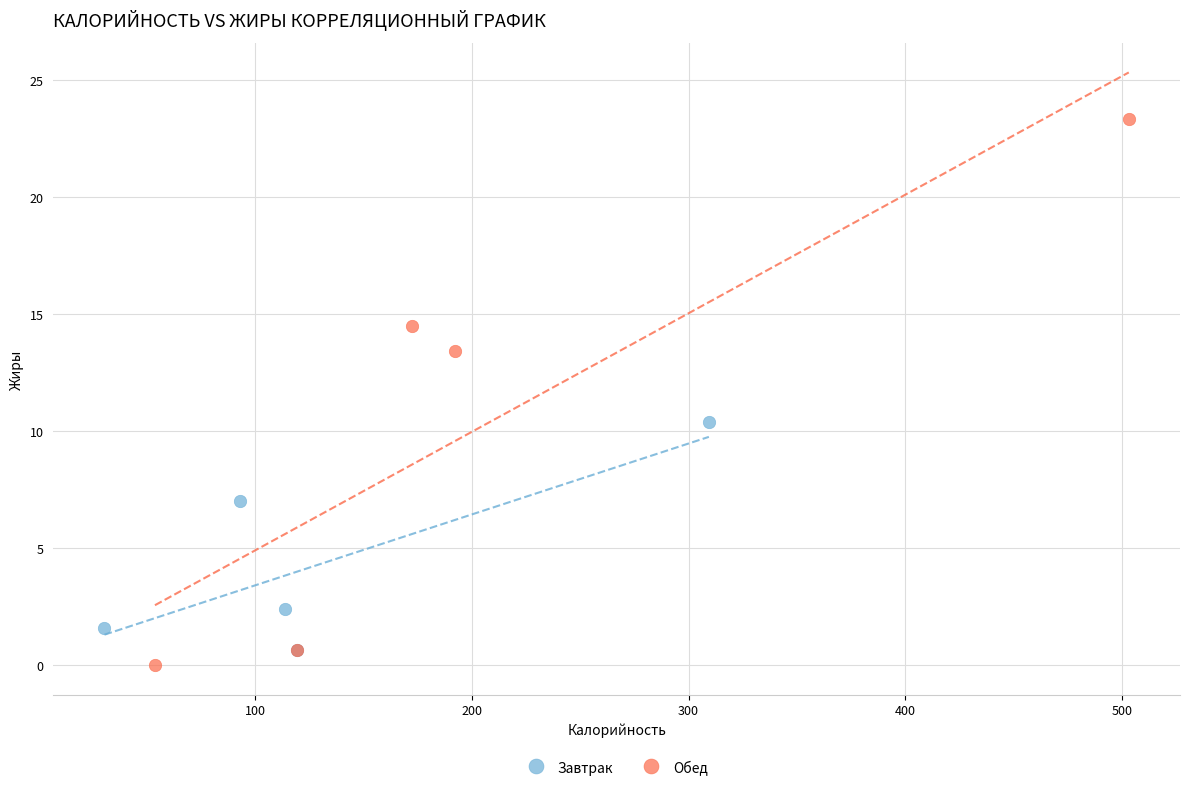

What are all the series names shown in the legend?

Завтрак, Обед